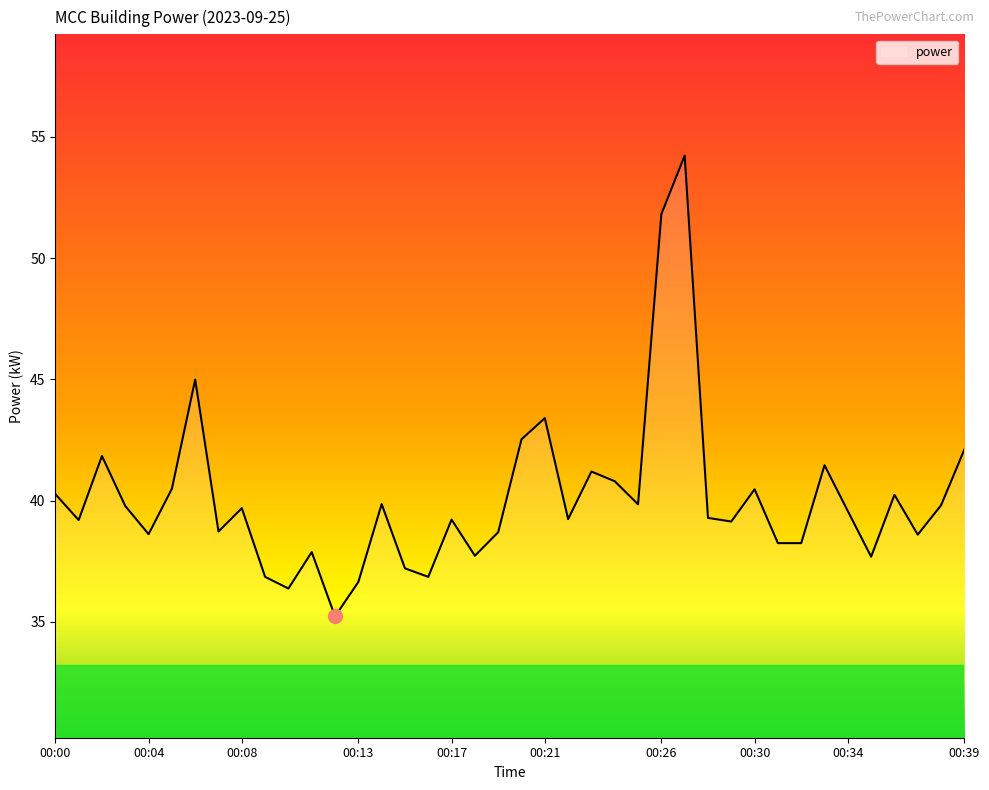

What is the maximum value shown in the chart?

54.2